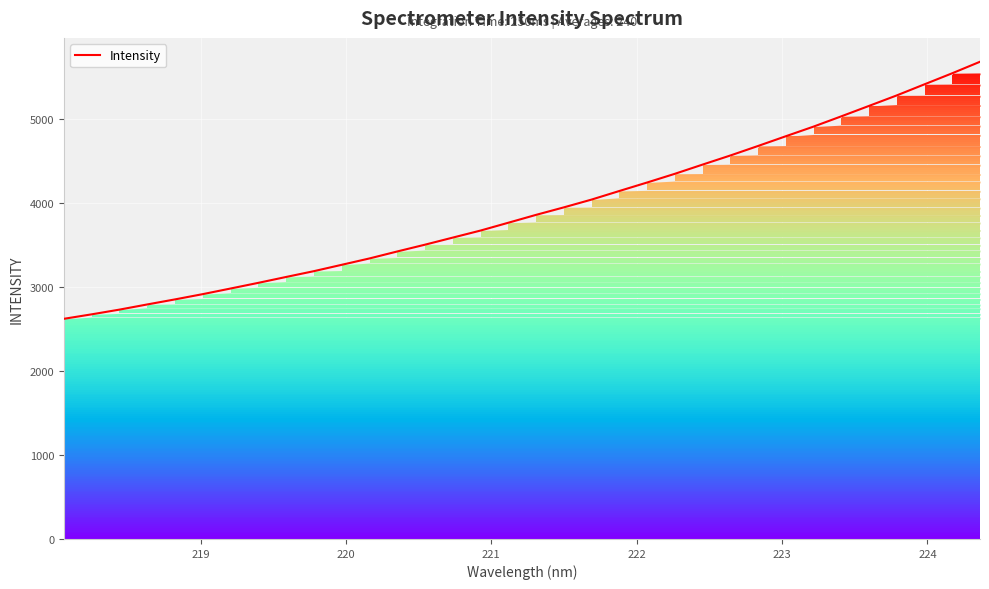

What is the minimum value shown in the chart?

2618.8